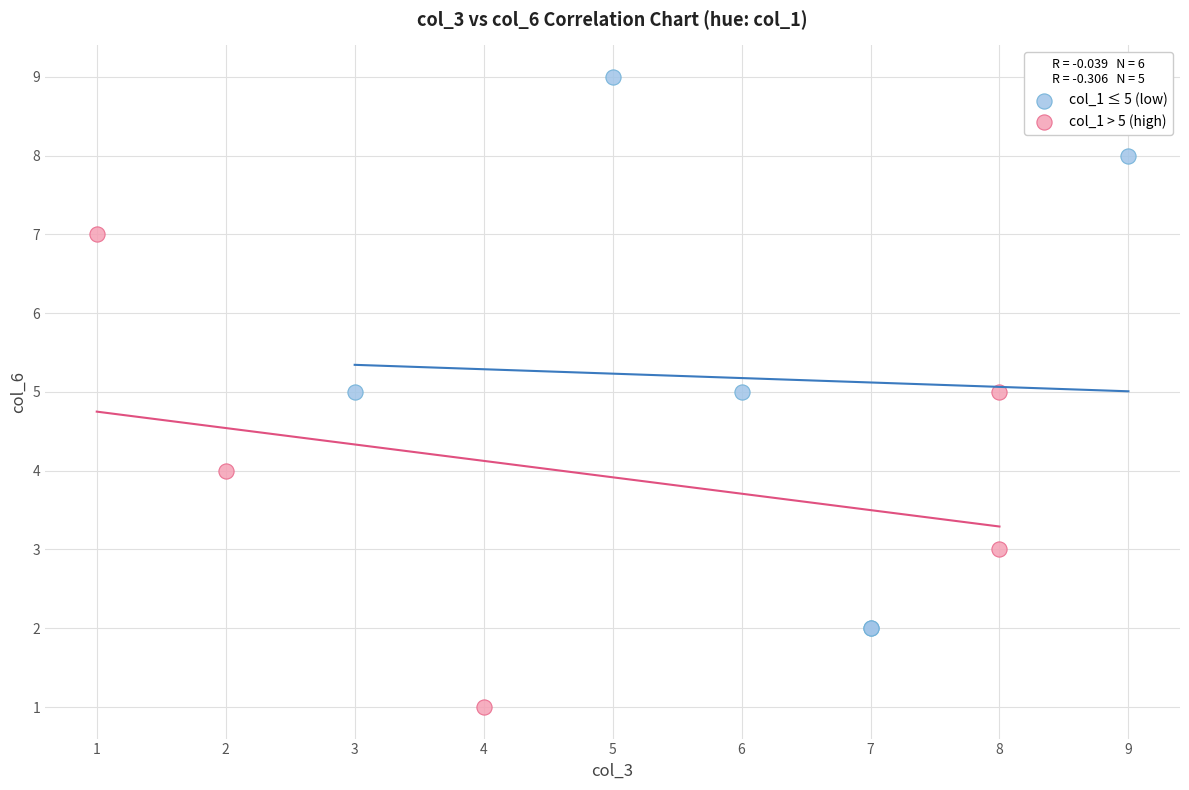

Which series has the widest spread of Y values?

col_1 ≤ 5 (low)